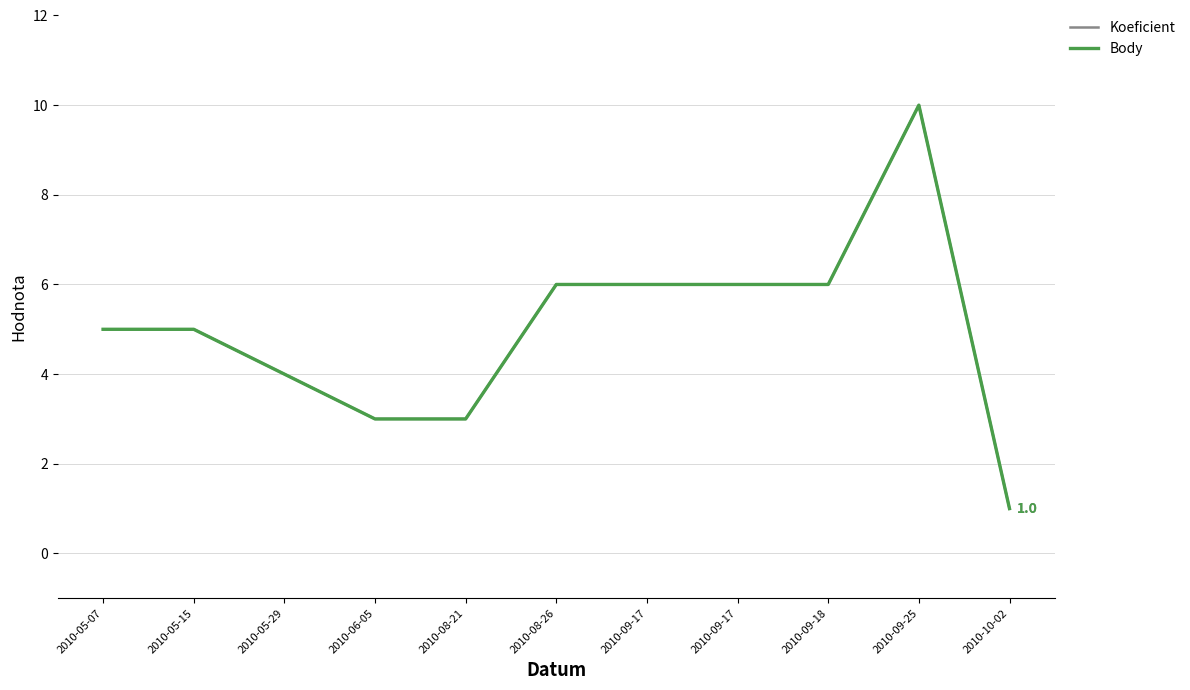

True or false: Body has more than 0 interior local peaks.

True